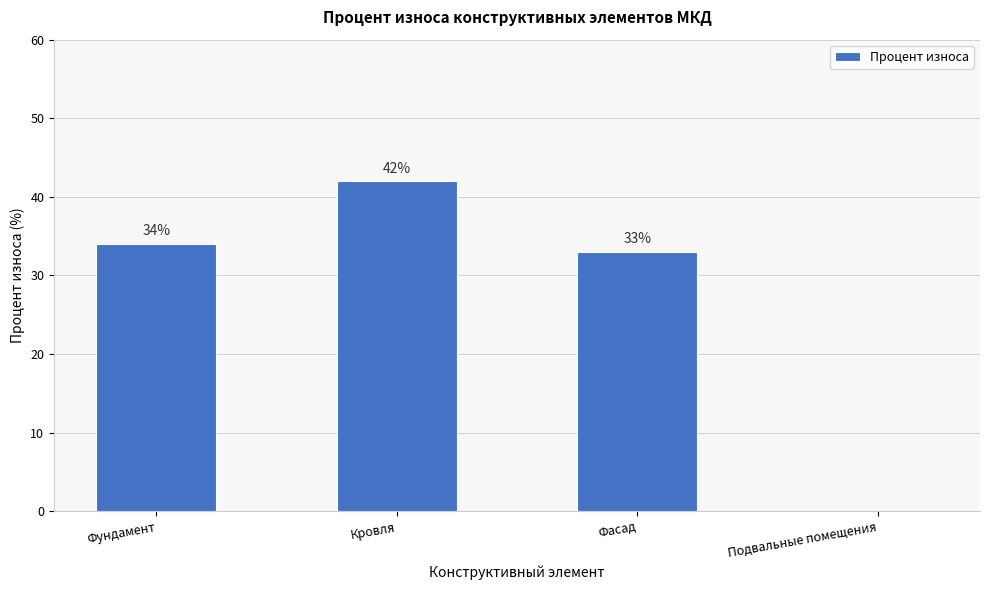

What is the sum of all values?

109